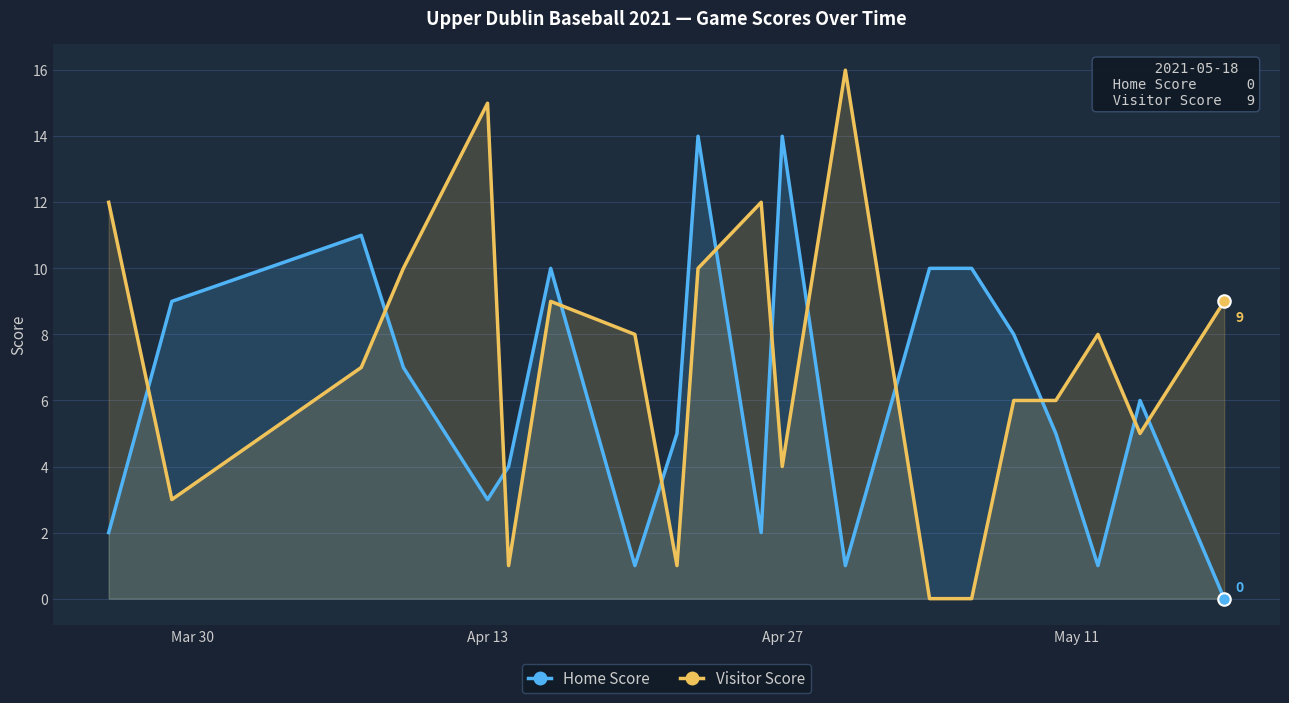

Which series has the largest total across all categories?

Visitor Score